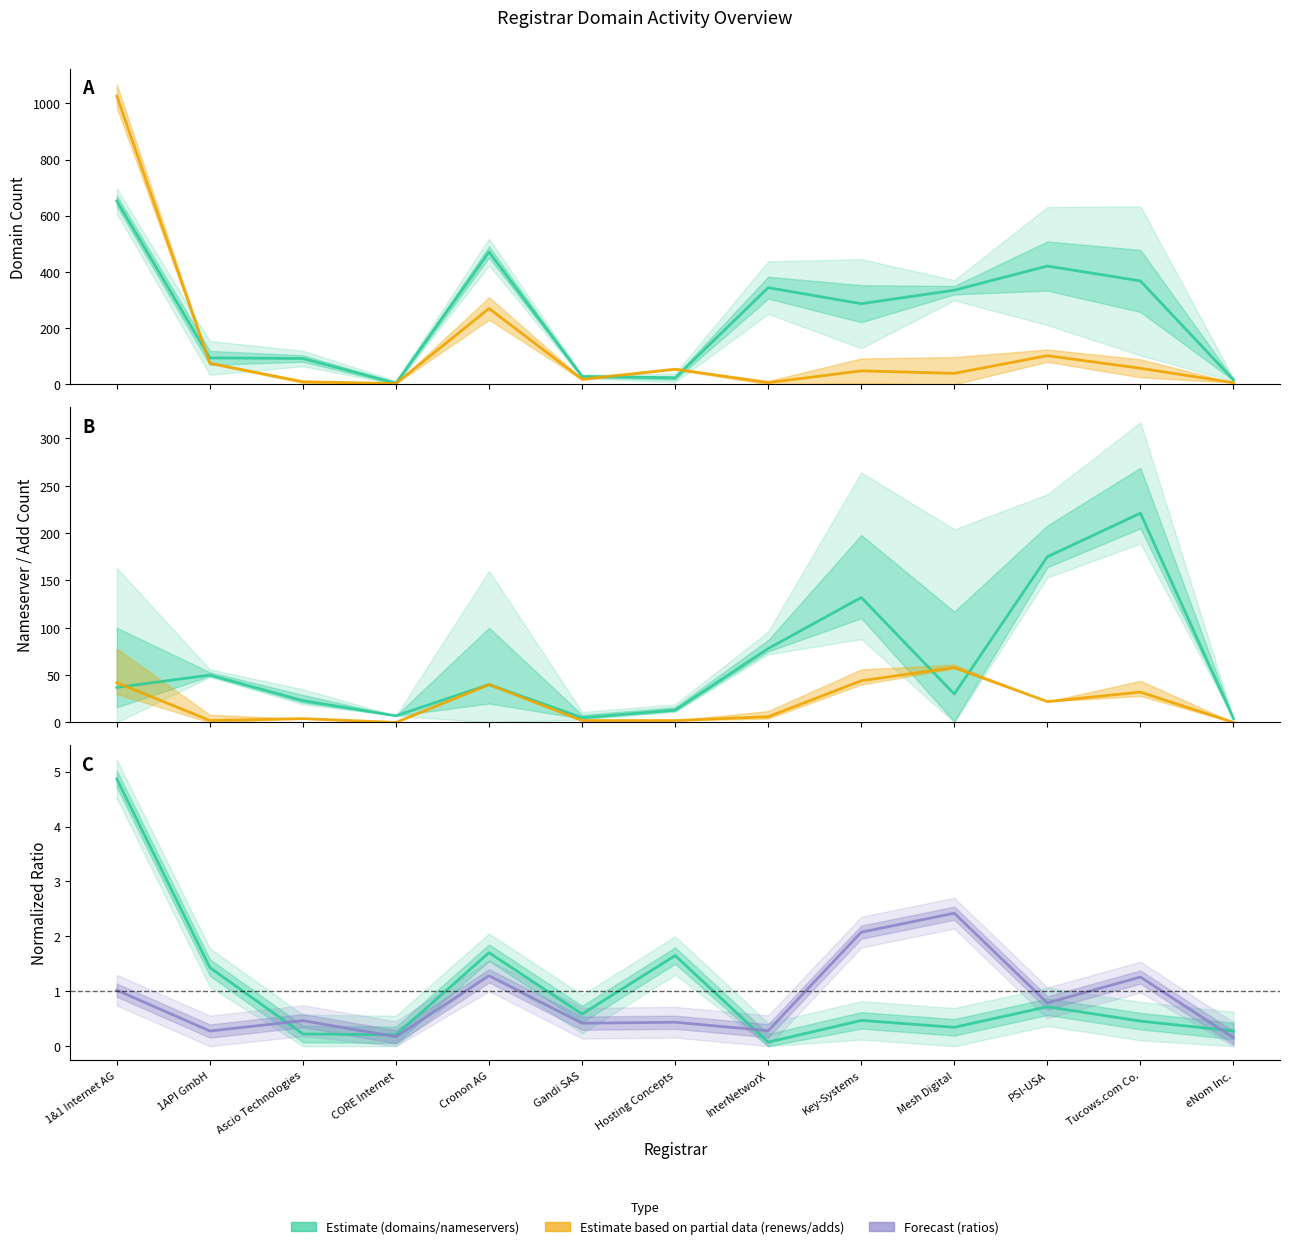

At how many categories does at least one series exceed 508?

1